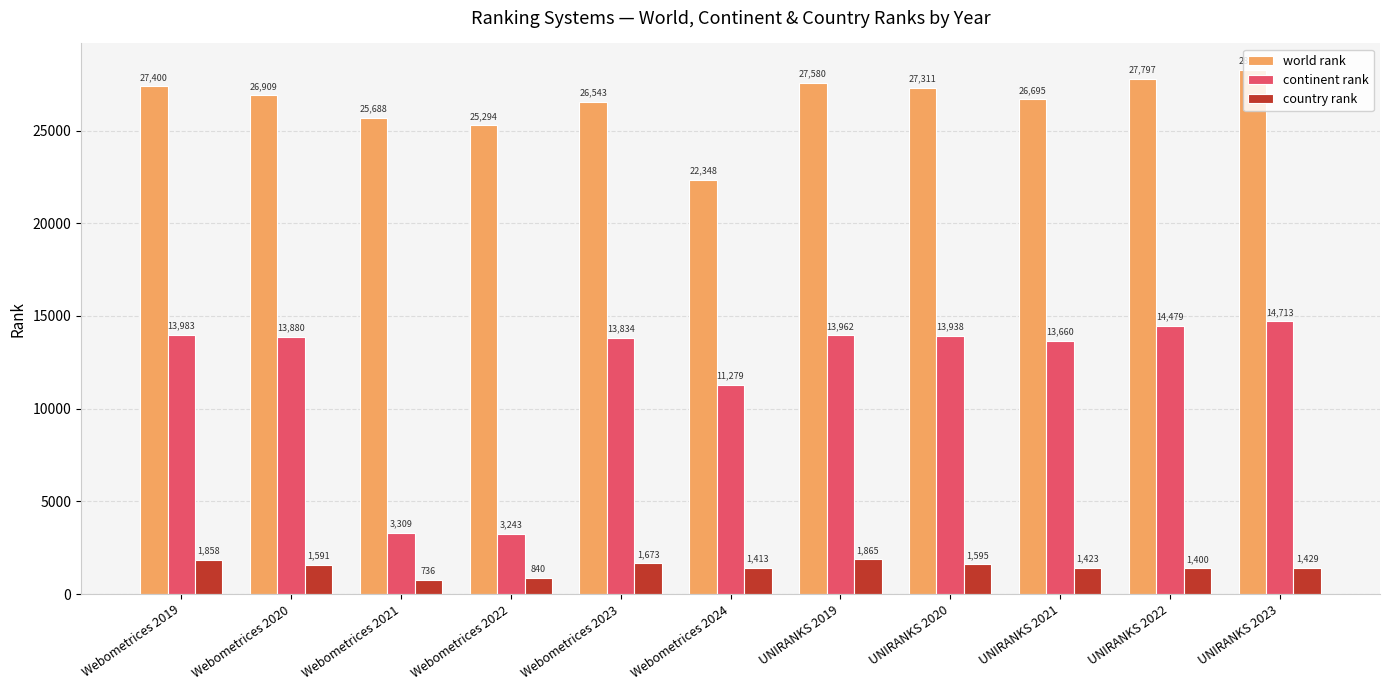

What is the label of the 5th bar from the left?

Webometrices 2023